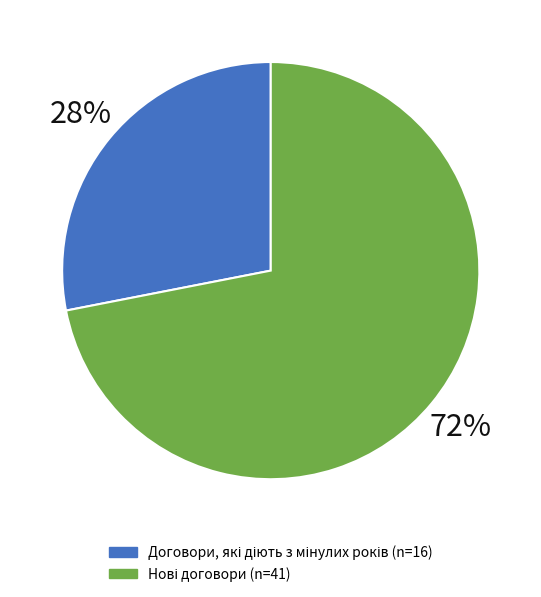

Does any single category account for the majority?

Yes